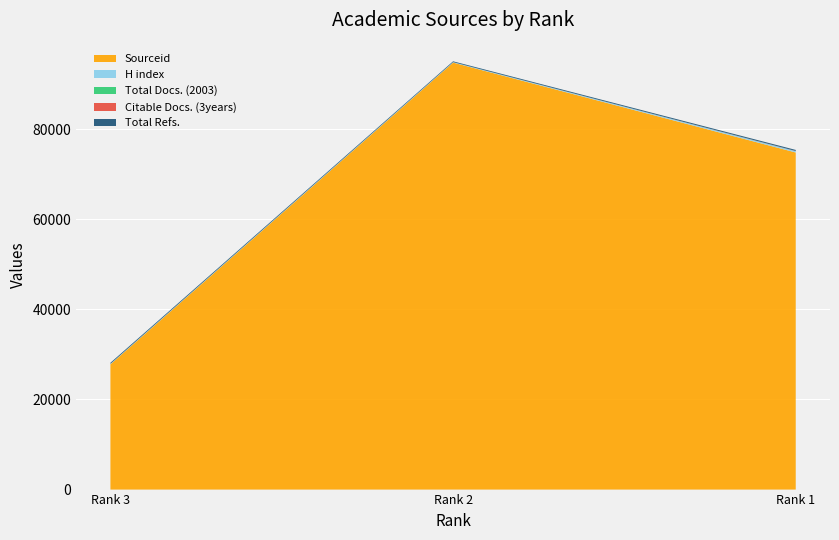

Reading left to right, what are all the values shown in this chart?

Sourceid: Rank 3=27803	Rank 2=94753	Rank 1=74806
H index: Rank 3=100	Rank 2=100	Rank 1=280
Total Docs. (2003): Rank 3=1	Rank 2=3	Rank 1=12
Citable Docs. (3years): Rank 3=0	Rank 2=0	Rank 1=36
Total Refs.: Rank 3=238	Rank 2=183	Rank 1=238